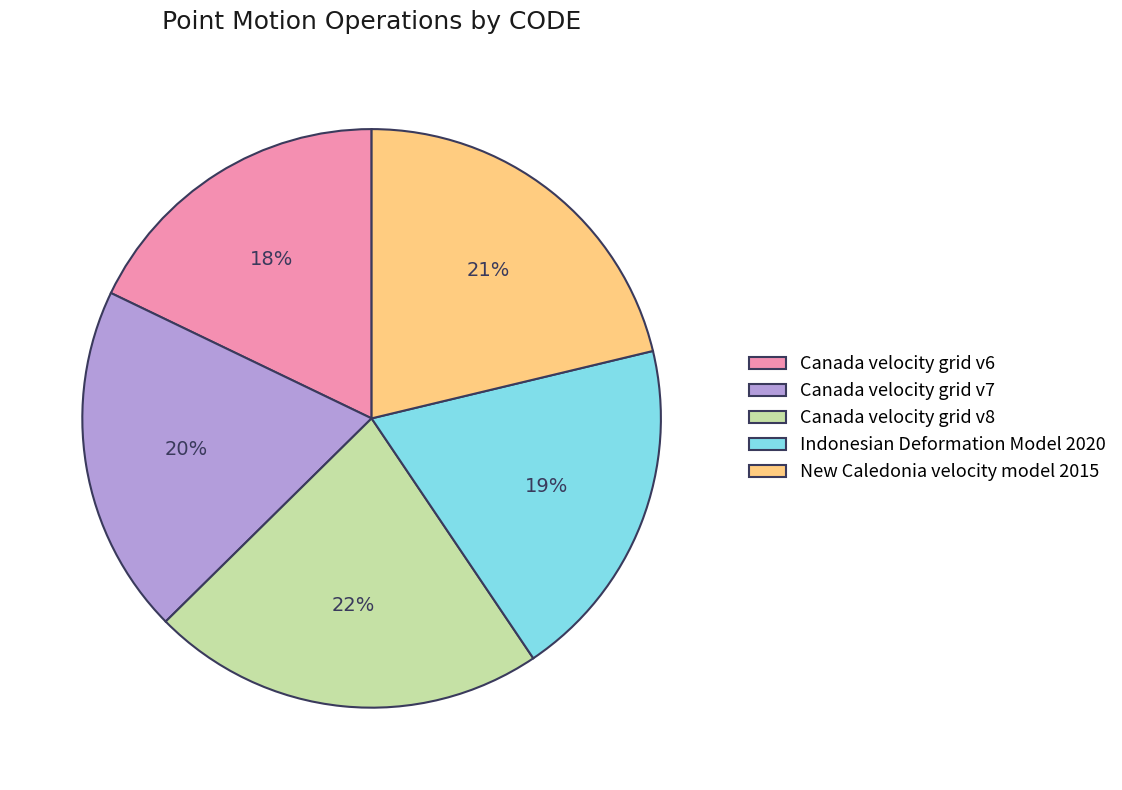

To the nearest percent, what is the difference between the Indonesian Deformation Model 2020 and Canada velocity grid v6 slice percentages?

1%